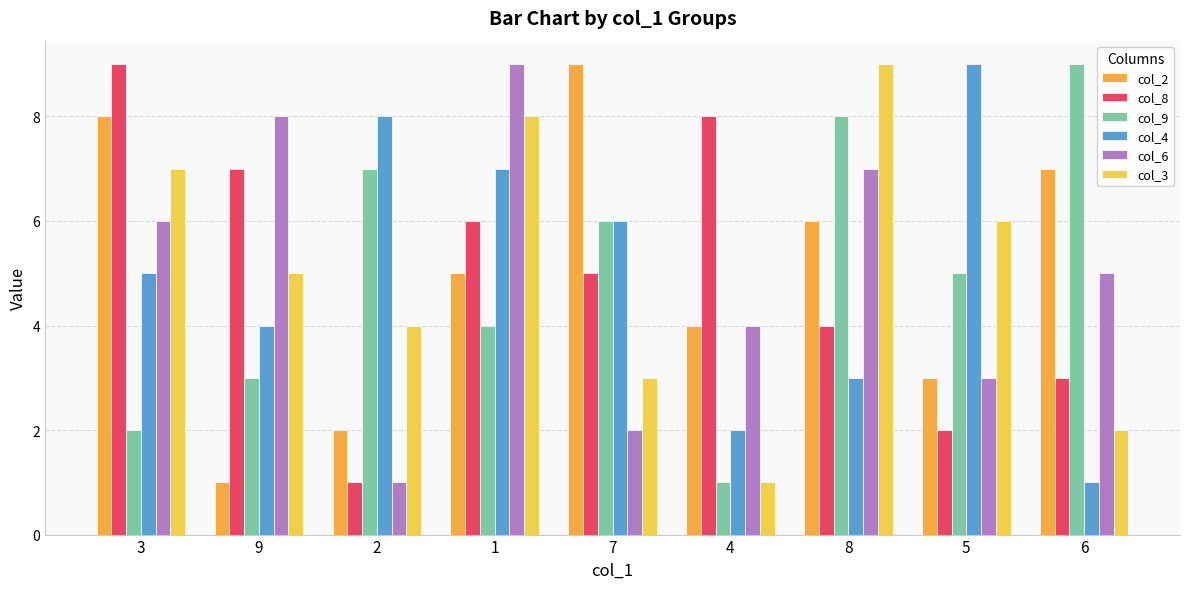

The col_9 series shows 8 at 8. True or false?

True